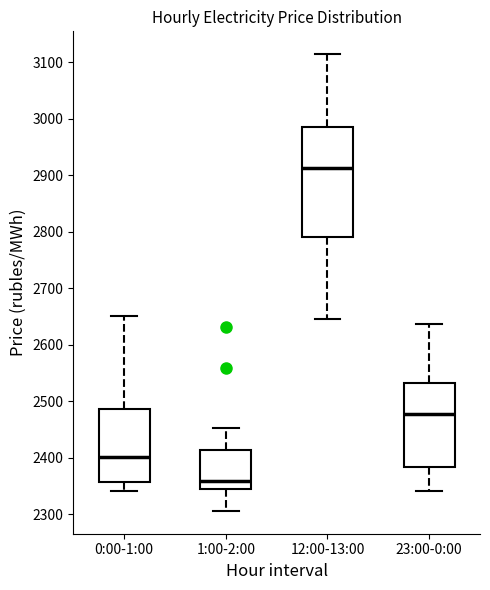

Reading left to right, transcribe this box plot: for each box, give where its median line is, the range the box spans, and where its two whiskers end, as read against the y-axis. The values are not printed on the chart, so give them approximately, as read against the axis.

0:00-1:00: median 2400, box 2360 to 2490, whiskers 2340 to 2650
1:00-2:00: median 2360, box 2340 to 2410, whiskers 2310 to 2450
12:00-13:00: median 2910, box 2790 to 2990, whiskers 2650 to 3110
23:00-0:00: median 2480, box 2380 to 2530, whiskers 2340 to 2640